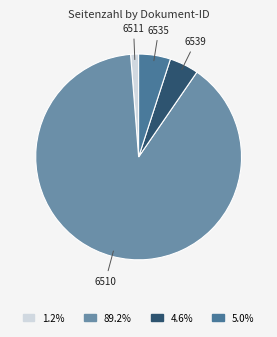

Count the number of slices in the pie.

4